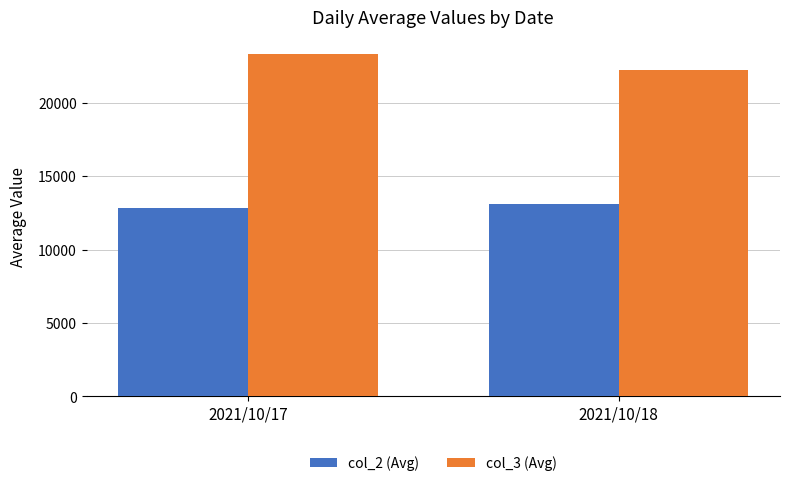

Between 2021/10/17 and 2021/10/18, which series saw the biggest shift?

col_3 (Avg)